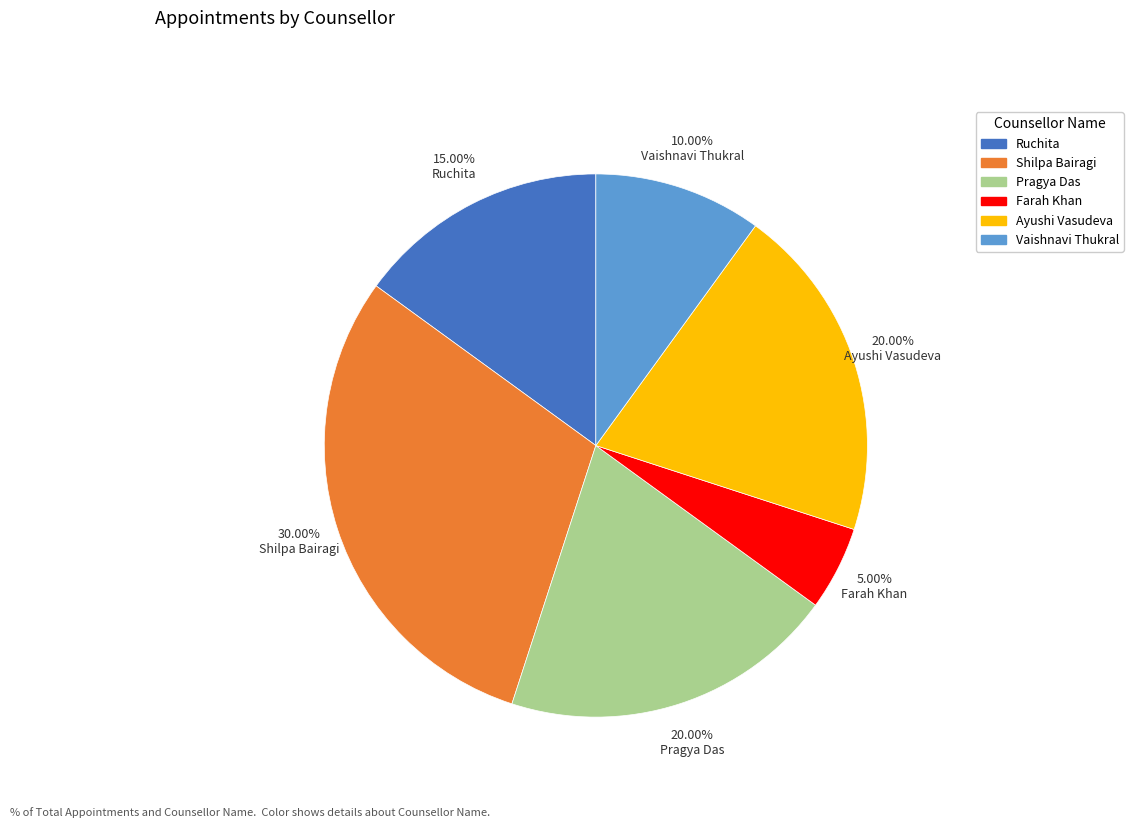

Which category has the biggest portion of the pie?

Shilpa Bairagi